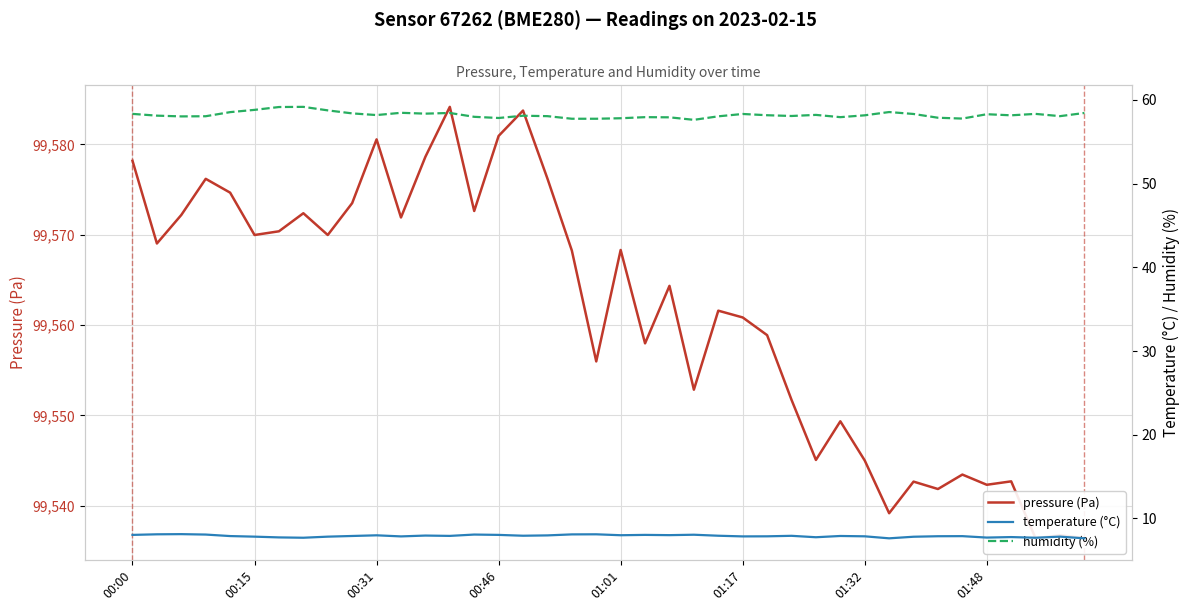

Between 21 and 39, which series saw the biggest shift?

pressure (Pa)